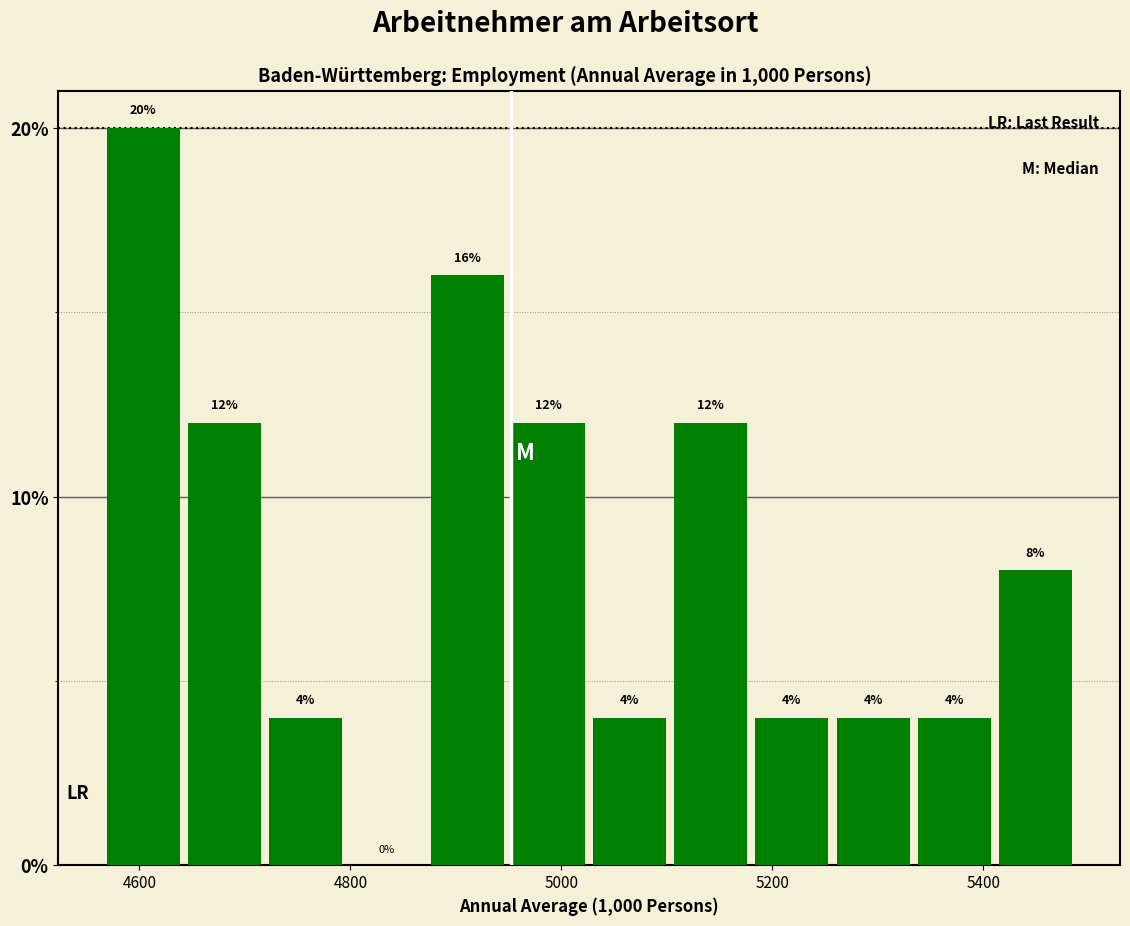

Around what value on the x-axis is the tallest bar? Give the approximate position of its centre, as read against the axis.

4600